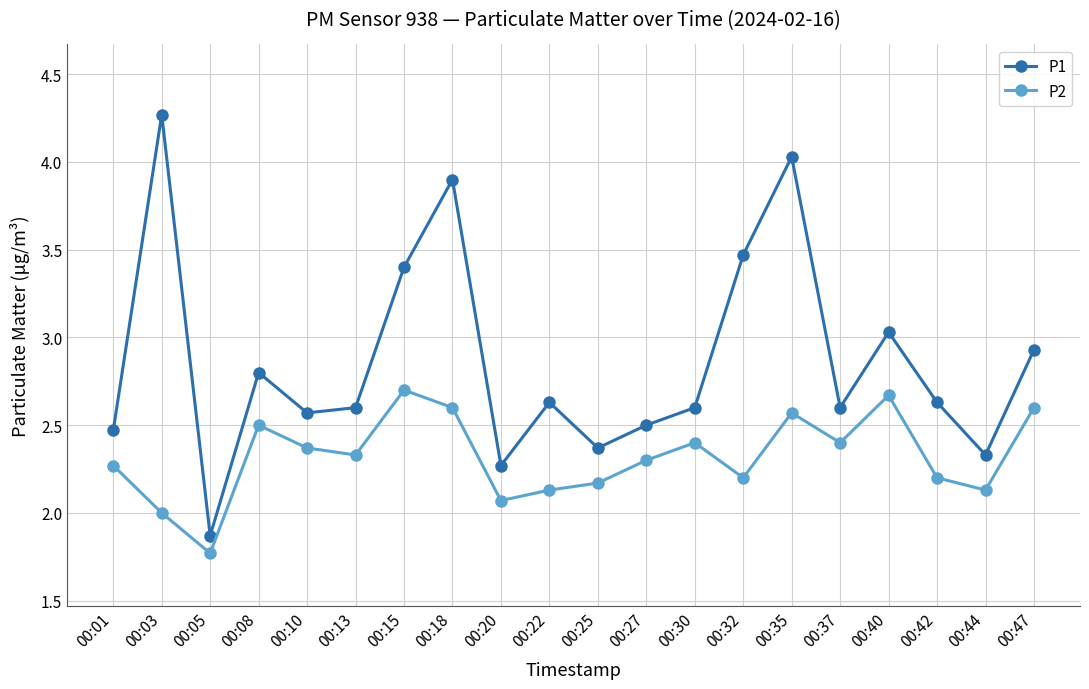

What is the spread (max minus min) of values at 00:15?

0.7